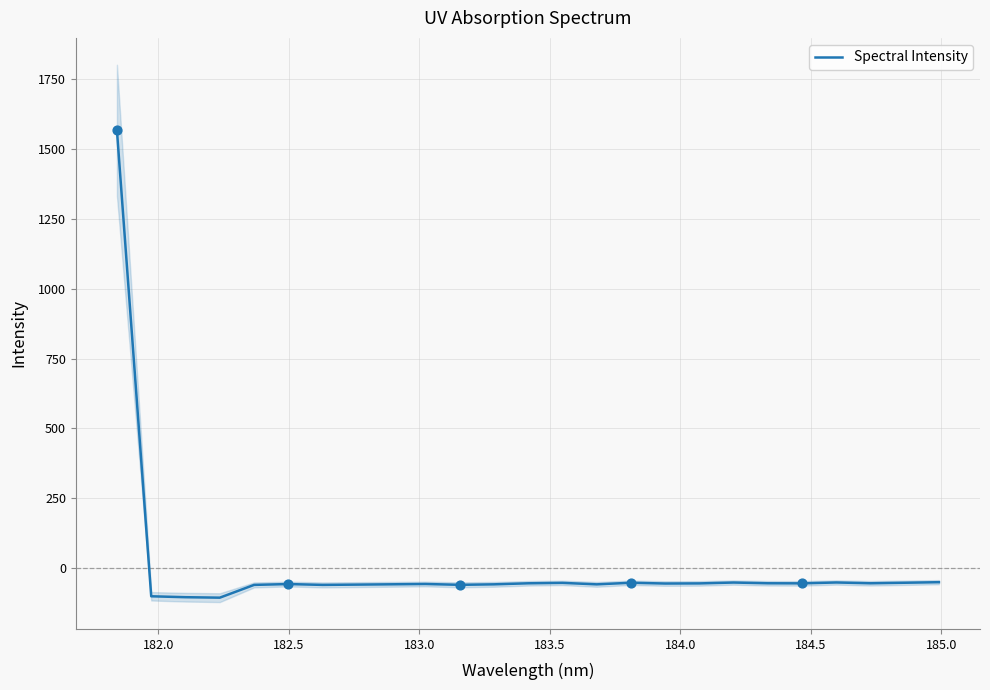

What is the lowest value of the Spectral Intensity series?

-105.3